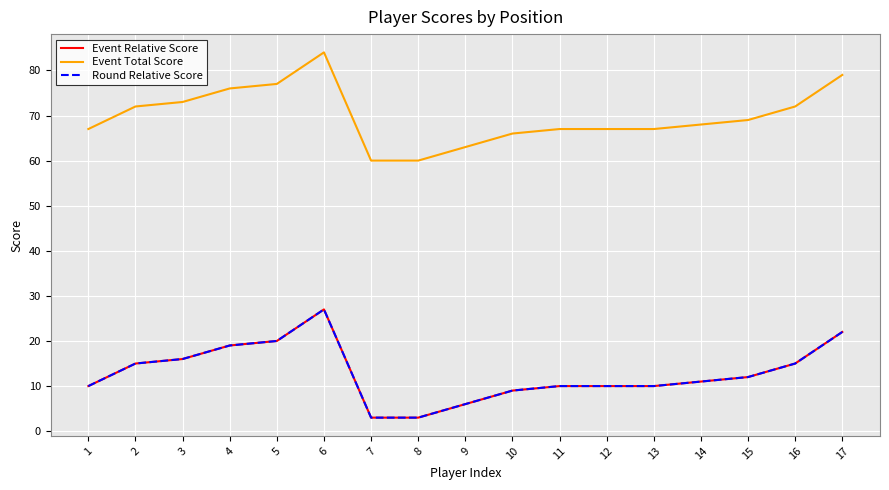

Which category has the lowest value in the Event Relative Score series?

7